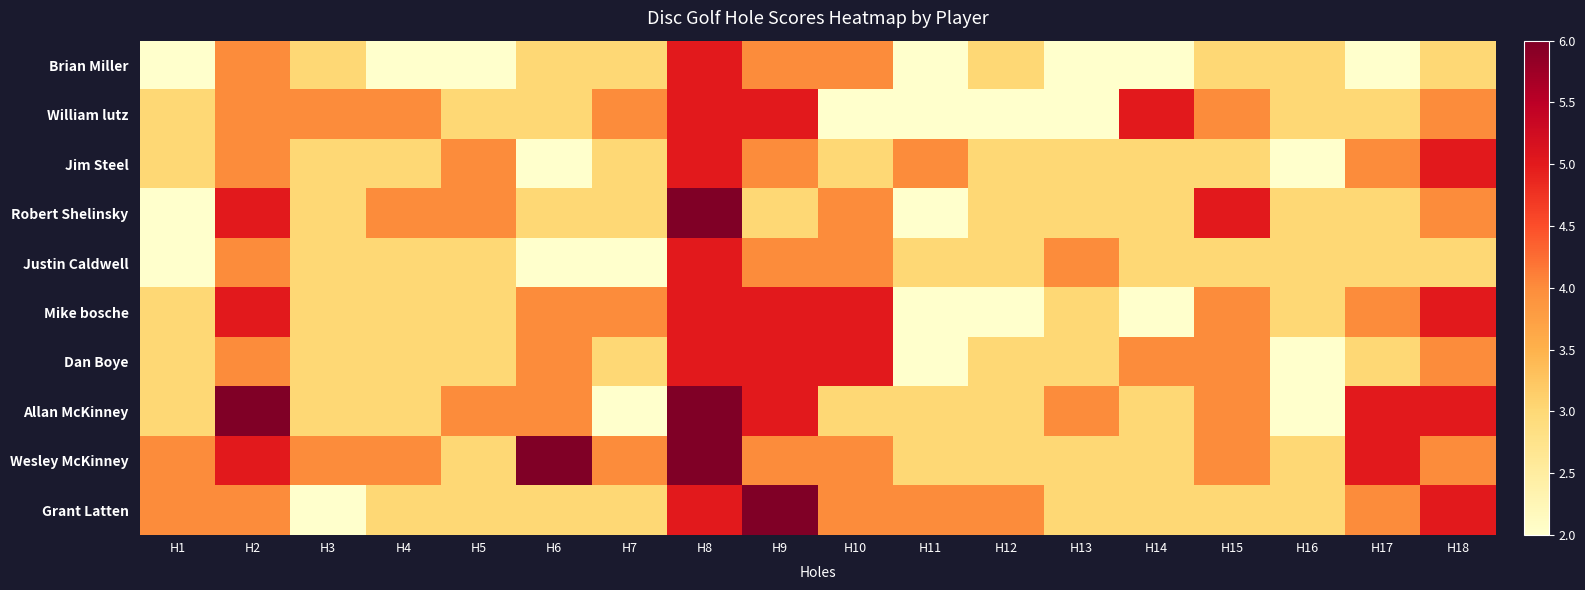

The Robert Shelinsky series shows 1 at H14. True or false?

False